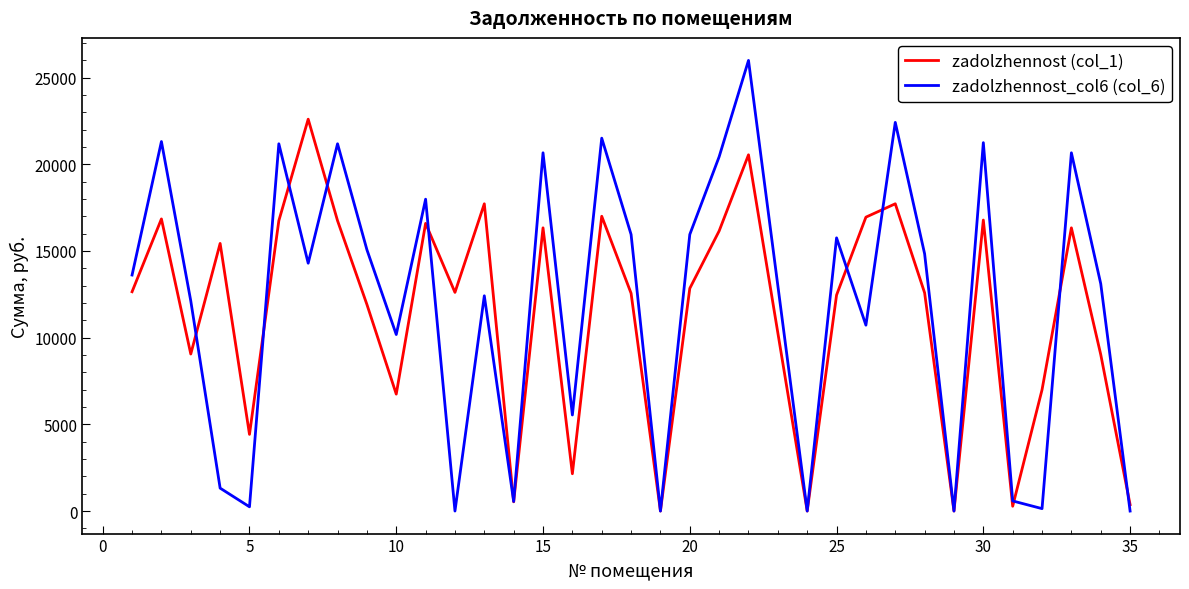

Which series has the largest range (max minus min)?

zadolzhennost_col6 (col_6)